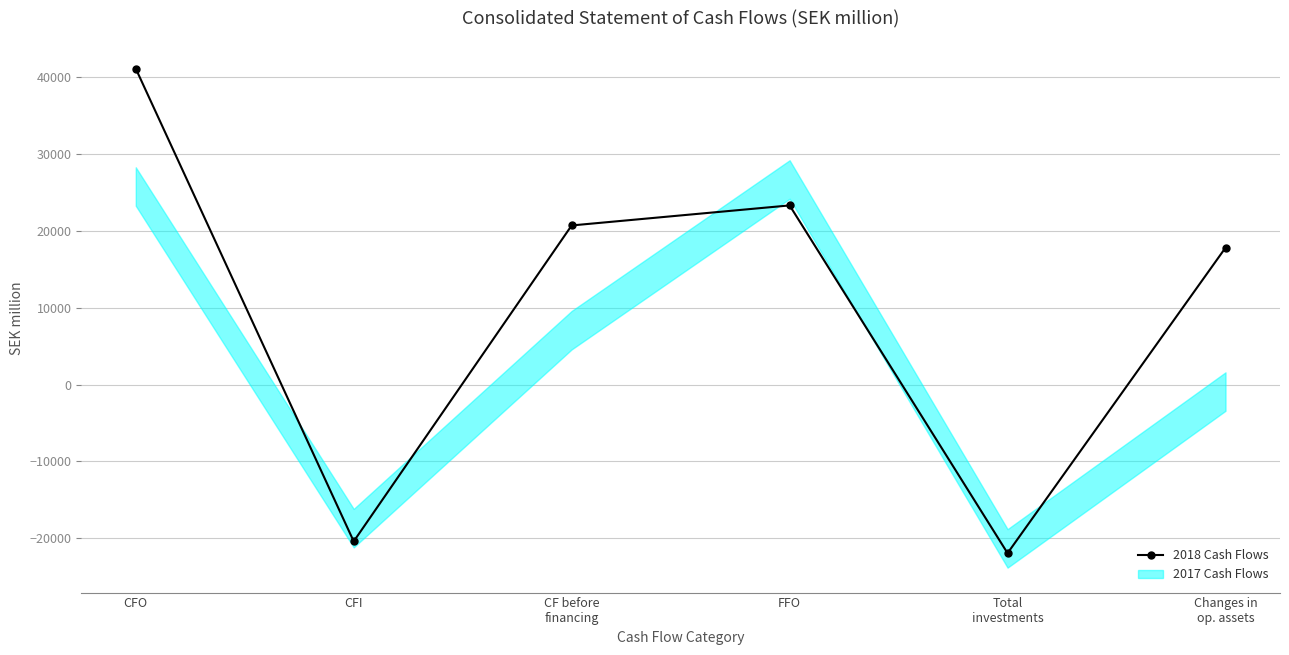

Where is the first local minimum?

CFI